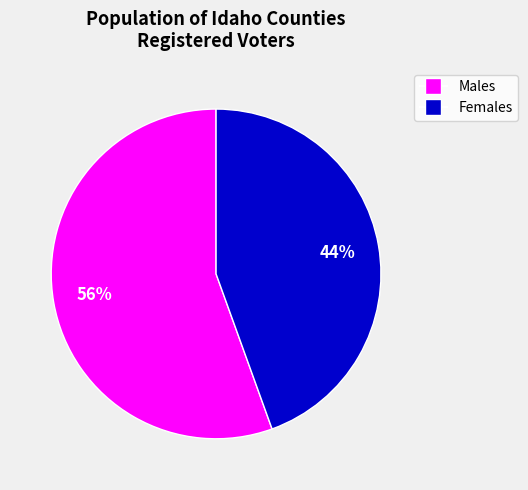

Does any single category account for the majority?

Yes